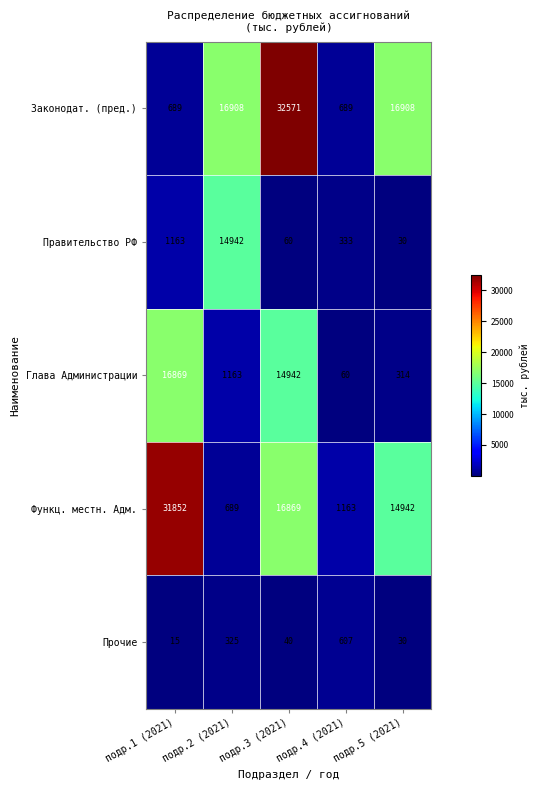

Which series has the largest range (max minus min)?

Законодат. (пред.)